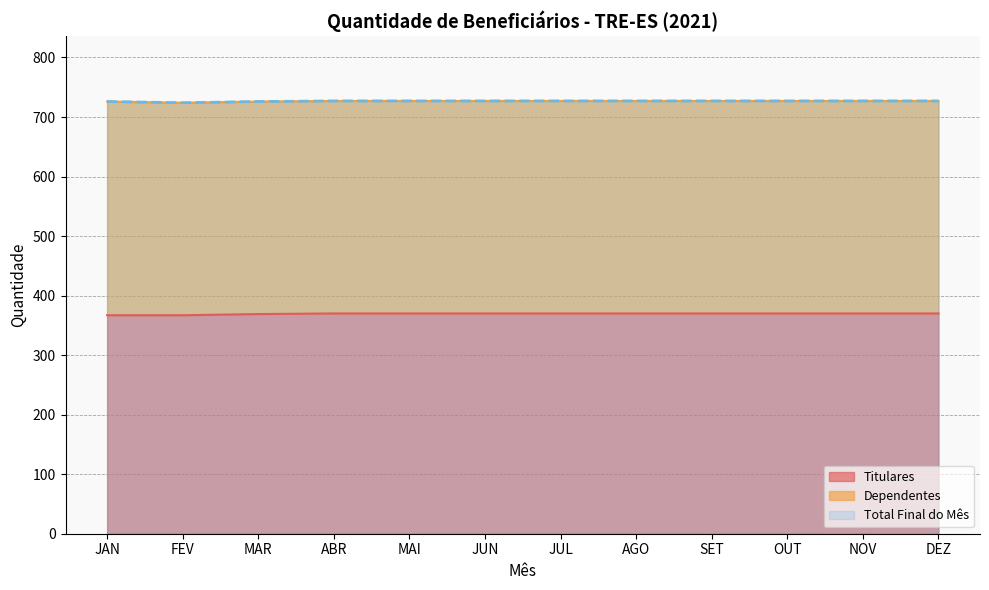

Is it true that Titulares equals 641 at DEZ?

False